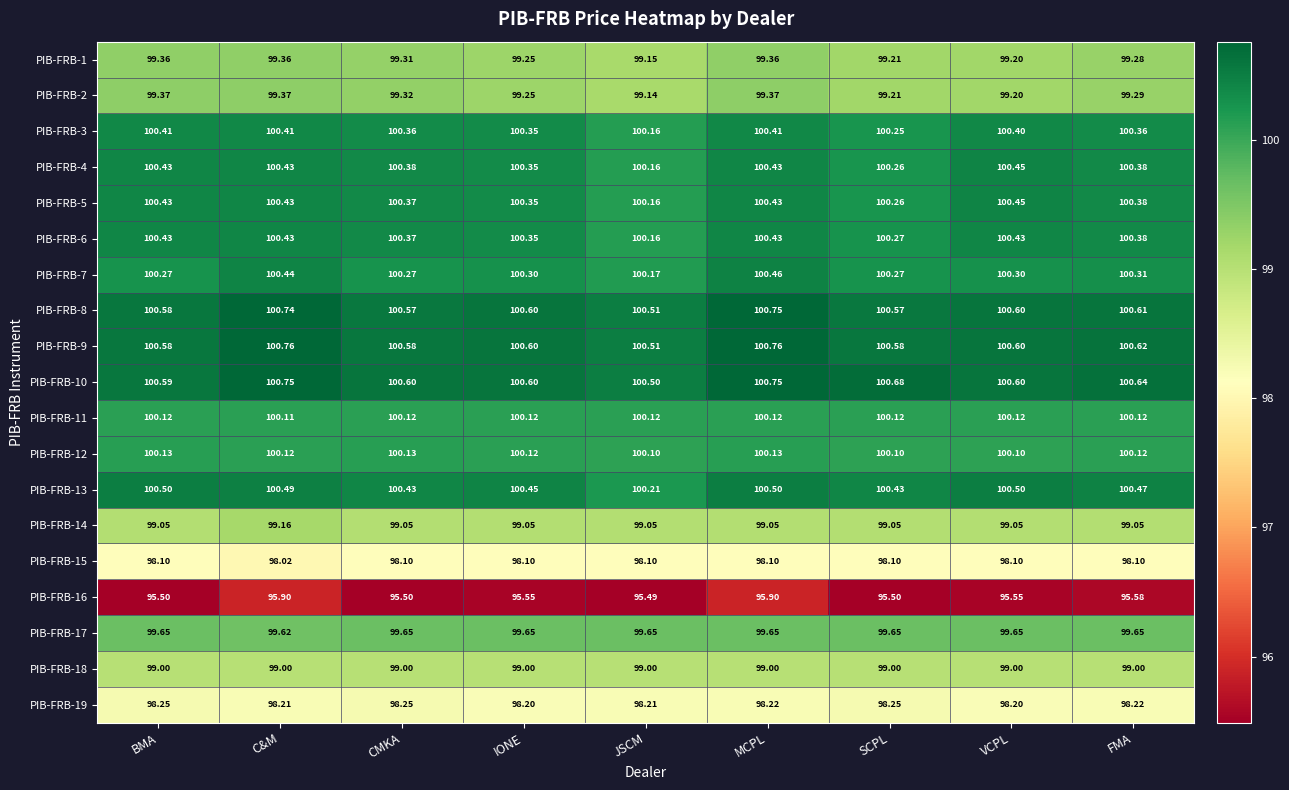

At which category is the sum across all series the highest?

MCPL